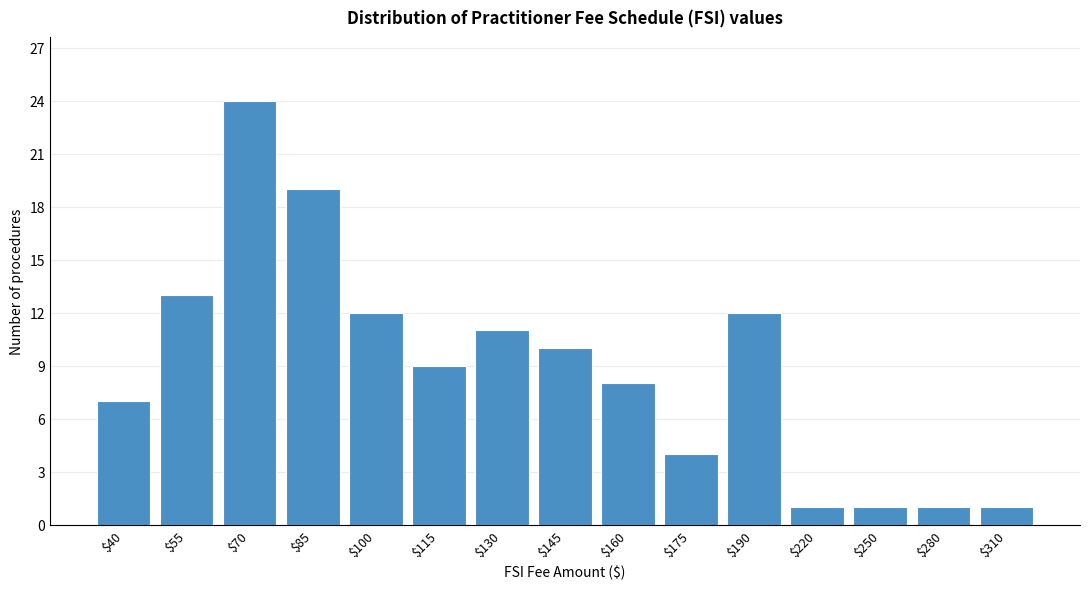

Reading left to right, list all the values displayed in this chart.

7	13	24	19	12	9	11	10	8	4	12	1	1	1	1